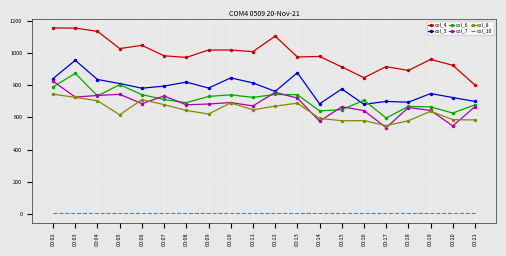

What is the maximum value shown in the chart?

1155